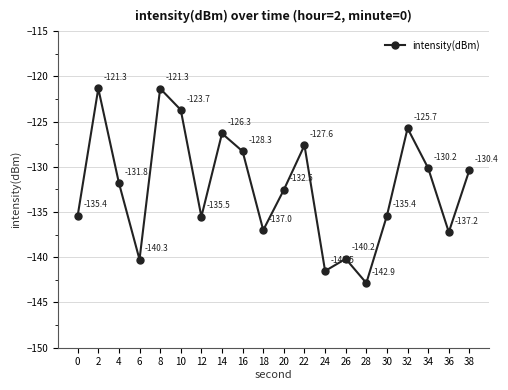

How many points are lower than both their immediate neighbors (excluding endpoints)?

6